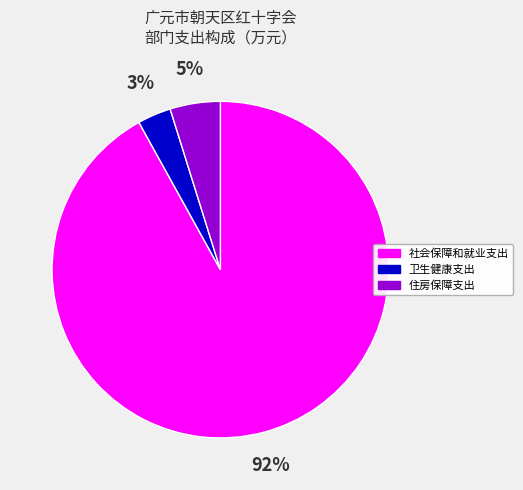

To the nearest percent, what is the average slice percentage?

33%